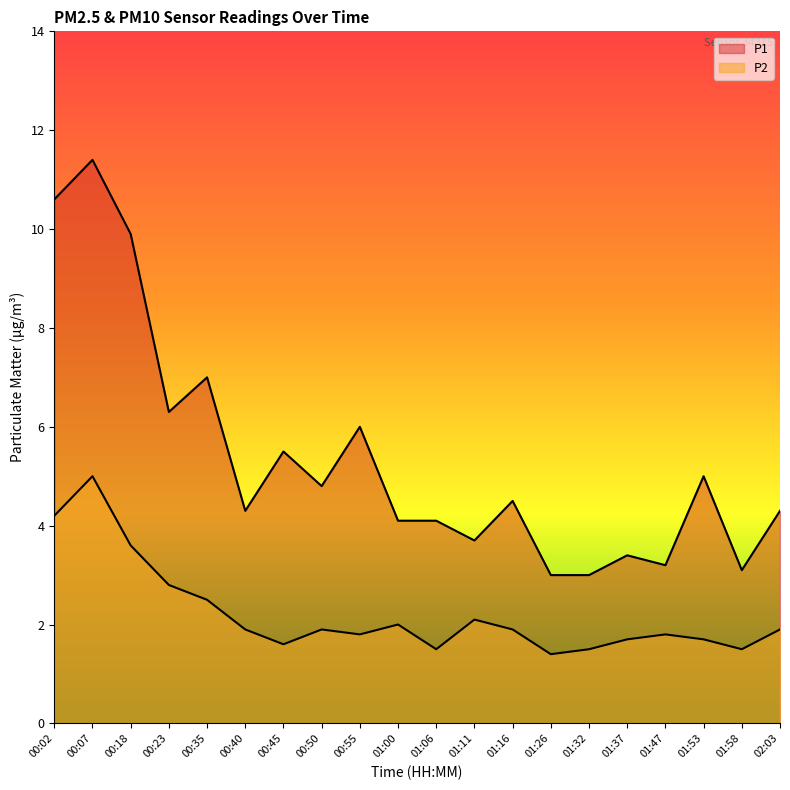

What is the minimum value shown in the chart?

1.4